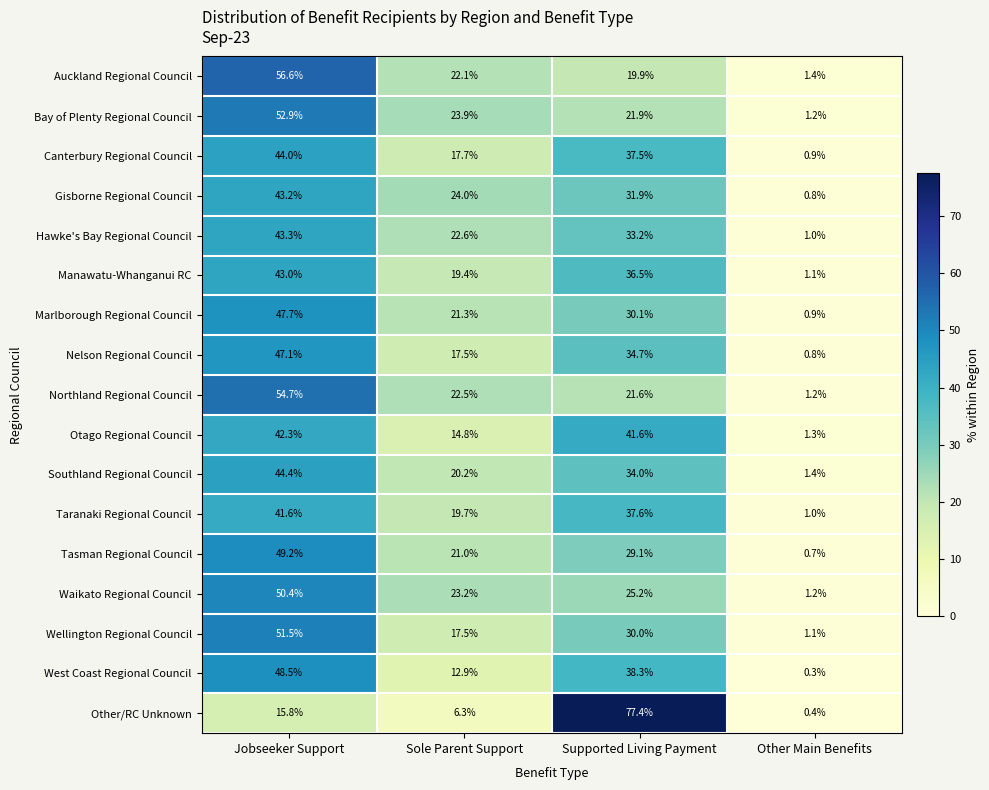

Which category has the lowest value across all series?

Other Main Benefits